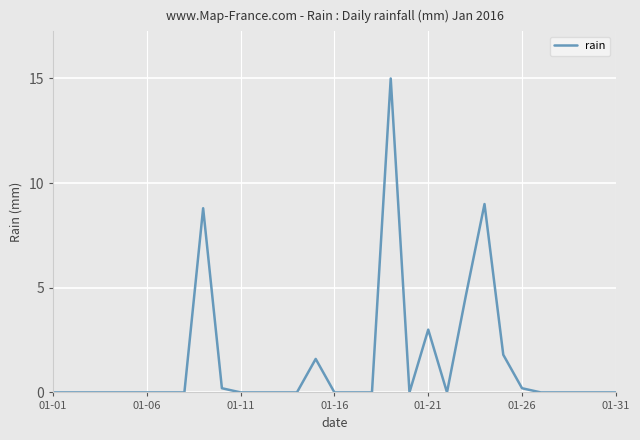

What is the greatest value displayed?

15.0